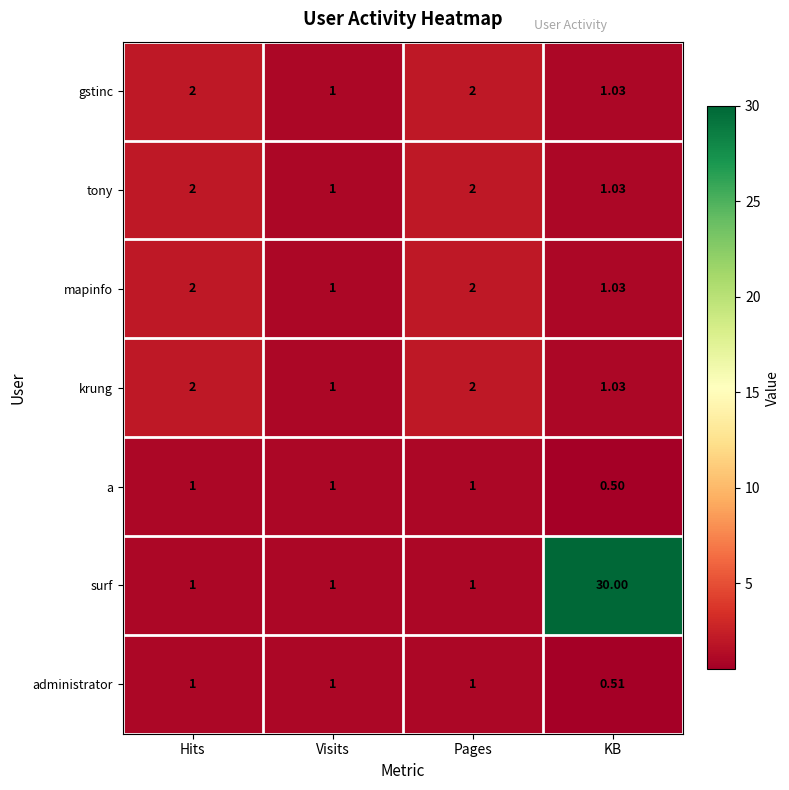

Which series has the largest total across all categories?

surf